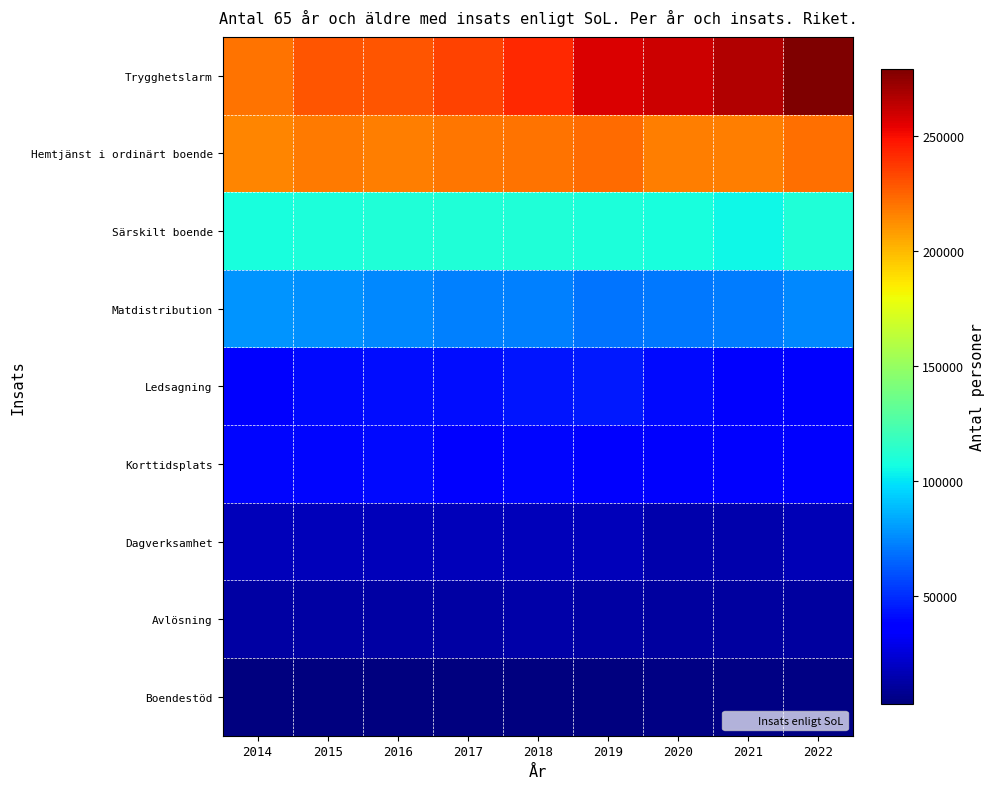

Reading left to right, list all the values displayed in this chart.

Trygghetslarm: 2014=219868	2015=228906	2016=228552	2017=234634	2018=241369	2019=257040	2020=260405	2021=267087	2022=278965
Hemtjänst i ordinärt boende: 2014=214643	2015=218129	2016=216729	2017=218763	2018=220229	2019=222408	2020=217042	2021=216892	2022=221065
Särskilt boende: 2014=108498	2015=109134	2016=110348	2017=110485	2018=110810	2019=109372	2020=108456	2021=104932	2022=110441
Matdistribution: 2014=77528	2015=76762	2016=74775	2017=73023	2018=72903	2019=69666	2020=70250	2021=71744	2022=74430
Ledsagning: 2014=38656	2015=40412	2016=41081	2017=41459	2018=43243	2019=44544	2020=40201	2021=37858	2022=38373
Korttidsplats: 2014=38783	2015=39692	2016=39956	2017=38603	2018=39251	2019=37414	2020=33504	2021=35530	2022=36456
Dagverksamhet: 2014=17259	2015=17852	2016=17874	2017=17330	2018=17689	2019=17883	2020=14933	2021=14639	2022=16375
Avlösning: 2014=11876	2015=12352	2016=12323	2017=12095	2018=13378	2019=12354	2020=11670	2021=11461	2022=11629
Boendestöd: 2014=3301	2015=3623	2016=3646	2017=3149	2018=3518	2019=3630	2020=4278	2021=4387	2022=4360